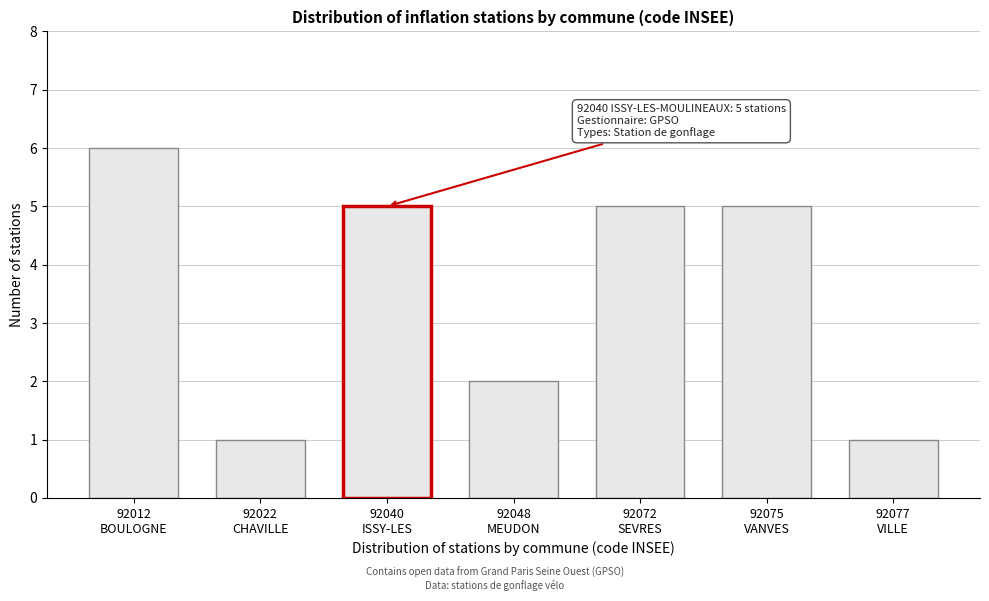

Reading left to right, transcribe all the data shown in this chart.

6	1	5	2	5	5	1